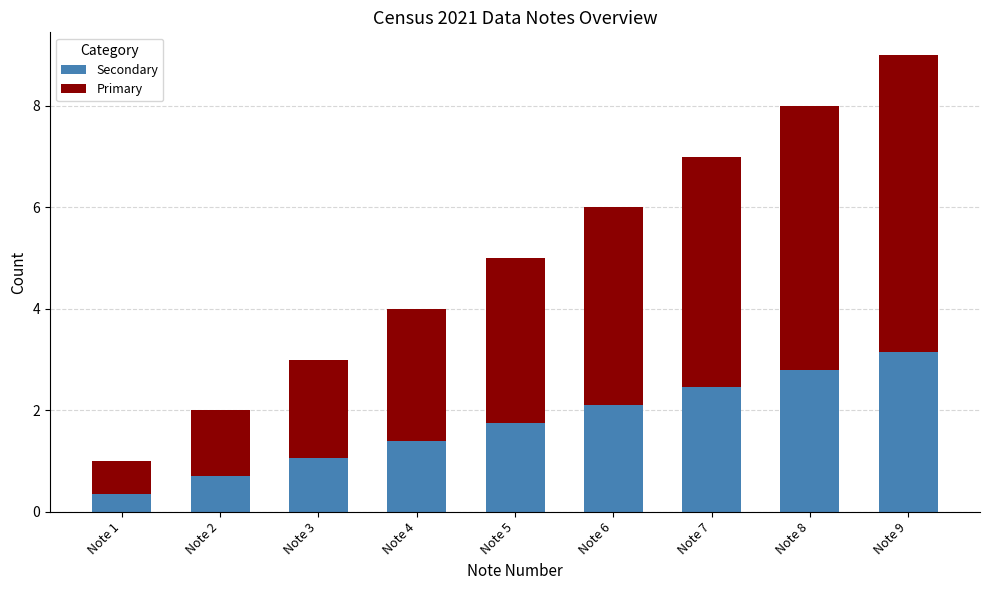

List the labels in order of Secondary value, largest first.

Note 9, Note 8, Note 7, Note 6, Note 5, Note 4, Note 3, Note 2, Note 1